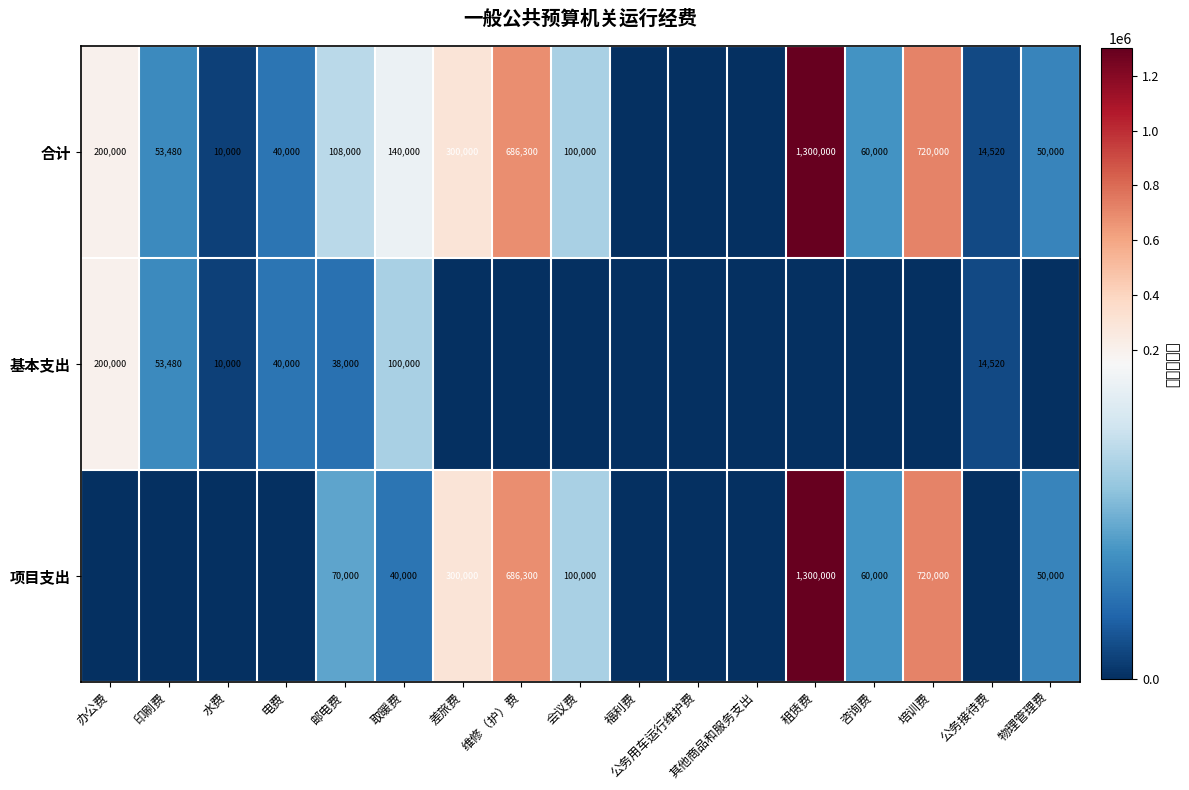

Which label corresponds to the largest value in the chart?

租赁费